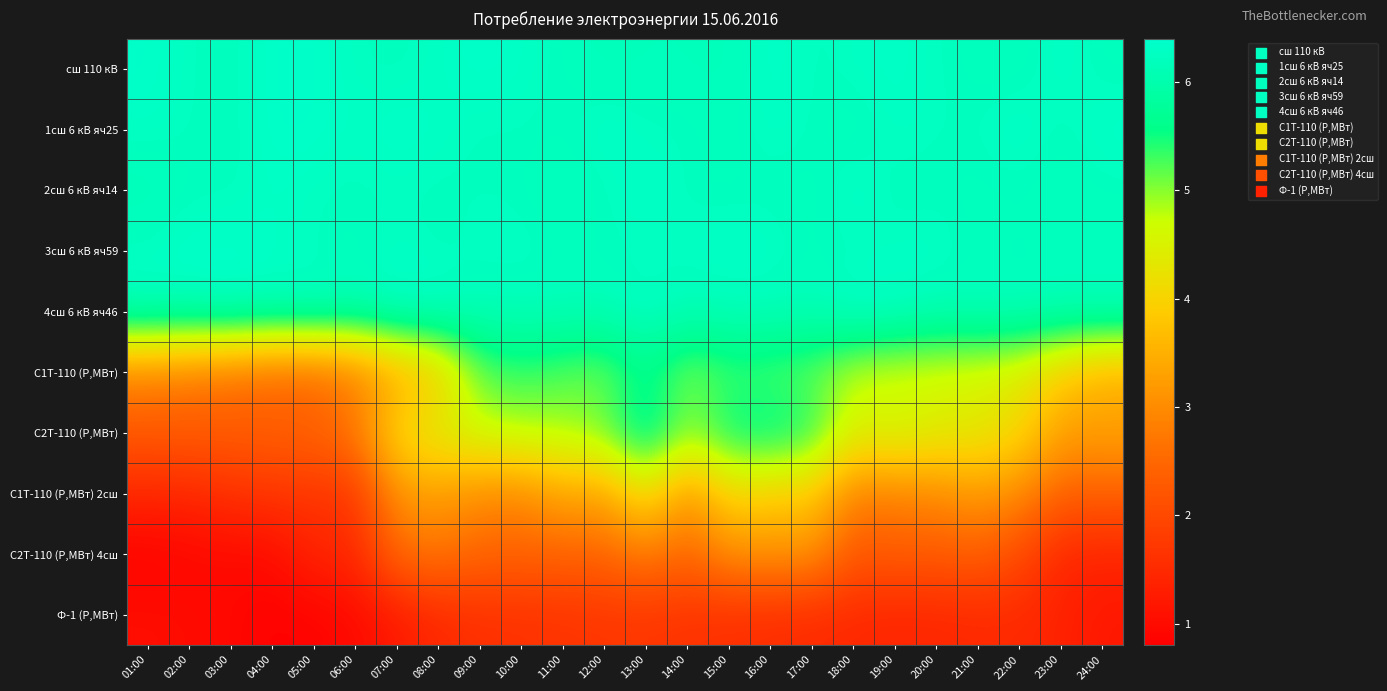

Reading right to left, transcribe all the data shown in this chart.

сш 110 кВ: 24:00=6.2	23:00=6.3	22:00=6.2	21:00=6.2	20:00=6.2	19:00=6.3	18:00=6.3	17:00=6.2	16:00=6.3	15:00=6.2	14:00=6.2	13:00=6.2	12:00=6.2	11:00=6.2	10:00=6.3	09:00=6.3	08:00=6.3	07:00=6.2	06:00=6.2	05:00=6.3	04:00=6.3	03:00=6.2	02:00=6.2	01:00=6.3
1сш 6 кВ яч25: 24:00=6.3	23:00=6.2	22:00=6.3	21:00=6.2	20:00=6.2	19:00=6.3	18:00=6.2	17:00=6.2	16:00=6.3	15:00=6.2	14:00=6.2	13:00=6.2	12:00=6.3	11:00=6.2	10:00=6.2	09:00=6.2	08:00=6.3	07:00=6.3	06:00=6.3	05:00=6.3	04:00=6.3	03:00=6.2	02:00=6.2	01:00=6.3
2сш 6 кВ яч14: 24:00=6.2	23:00=6.2	22:00=6.2	21:00=6.2	20:00=6.2	19:00=6.2	18:00=6.3	17:00=6.2	16:00=6.2	15:00=6.2	14:00=6.2	13:00=6.3	12:00=6.2	11:00=6.2	10:00=6.2	09:00=6.2	08:00=6.2	07:00=6.2	06:00=6.2	05:00=6.2	04:00=6.3	03:00=6.2	02:00=6.2	01:00=6.1
3сш 6 кВ яч59: 24:00=6.2	23:00=6.2	22:00=6.2	21:00=6.2	20:00=6.3	19:00=6.3	18:00=6.2	17:00=6.2	16:00=6.3	15:00=6.3	14:00=6.3	13:00=6.2	12:00=6.2	11:00=6.2	10:00=6.3	09:00=6.3	08:00=6.2	07:00=6.3	06:00=6.2	05:00=6.2	04:00=6.3	03:00=6.3	02:00=6.3	01:00=6.3
4сш 6 кВ яч46: 24:00=6.2	23:00=6.2	22:00=6.2	21:00=6.2	20:00=6.2	19:00=6.3	18:00=6.3	17:00=6.2	16:00=6.2	15:00=6.2	14:00=6.2	13:00=6.3	12:00=6.2	11:00=6.2	10:00=6.2	09:00=6.2	08:00=6.3	07:00=6.3	06:00=6.2	05:00=6.3	04:00=6.2	03:00=6.3	02:00=6.2	01:00=6.2
С1Т-110 (P,МВт): 24:00=3.5	23:00=3.9	22:00=4.4	21:00=4.5	20:00=4.6	19:00=4.6	18:00=4.7	17:00=5.1	16:00=5.2	15:00=5.3	14:00=5.0	13:00=5.6	12:00=5.1	11:00=5.2	10:00=5.3	09:00=5.2	08:00=3.8	07:00=3.3	06:00=2.8	05:00=2.4	04:00=2.5	03:00=2.6	02:00=2.8	01:00=2.9
С2Т-110 (P,МВт): 24:00=3.3	23:00=3.3	22:00=4.1	21:00=4.4	20:00=4.5	19:00=4.7	18:00=4.5	17:00=5.5	16:00=5.8	15:00=5.7	14:00=5.0	13:00=6.0	12:00=5.2	11:00=4.9	10:00=4.9	09:00=4.8	08:00=4.5	07:00=4.2	06:00=2.8	05:00=2.5	04:00=2.4	03:00=2.3	02:00=2.3	01:00=2.3
С1Т-110 (P,МВт) 2сш: 24:00=2.4	23:00=2.4	22:00=3.0	21:00=3.2	20:00=3.0	19:00=2.9	18:00=2.8	17:00=3.9	16:00=3.9	15:00=4.1	14:00=3.1	13:00=4.3	12:00=3.3	11:00=3.4	10:00=2.9	09:00=3.0	08:00=3.2	07:00=3.1	06:00=1.7	05:00=1.7	04:00=1.7	03:00=1.6	02:00=1.5	01:00=1.5
С2Т-110 (P,МВт) 4сш: 24:00=1.4	23:00=1.4	22:00=2.0	21:00=2.4	20:00=2.3	19:00=2.4	18:00=2.2	17:00=3.1	16:00=3.1	15:00=3.1	14:00=2.5	13:00=2.8	12:00=2.5	11:00=2.4	10:00=2.4	09:00=2.5	08:00=2.7	07:00=2.6	06:00=1.5	05:00=1.4	04:00=1.0	03:00=1.0	02:00=0.9	01:00=0.8
Ф-1 (P,МВт): 24:00=1.2	23:00=1.4	22:00=1.5	21:00=1.5	20:00=1.4	19:00=1.4	18:00=1.5	17:00=1.5	16:00=1.5	15:00=1.6	14:00=1.6	13:00=1.7	12:00=1.7	11:00=1.6	10:00=1.6	09:00=1.6	08:00=1.5	07:00=1.2	06:00=1.0	05:00=0.9	04:00=0.8	03:00=0.9	02:00=1.0	01:00=1.0